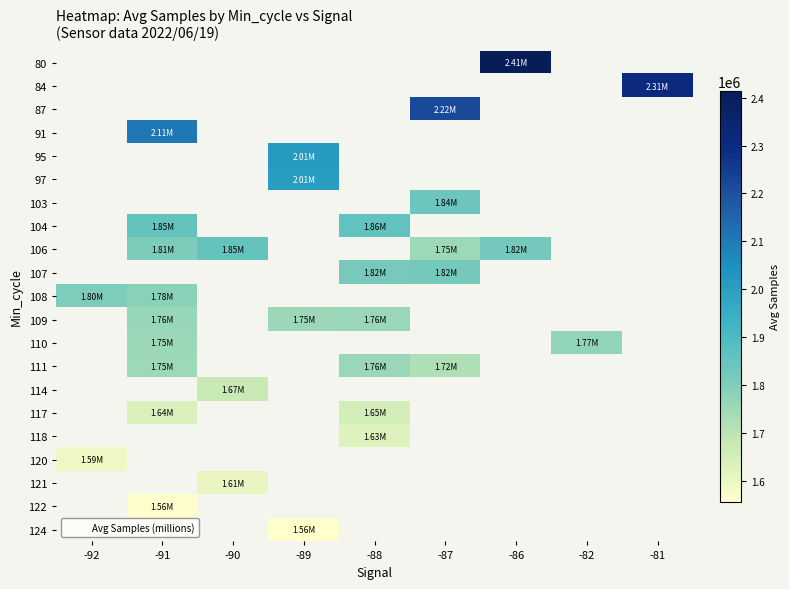

What is the difference between the second highest and second lowest values in the 110 series?

16907.0